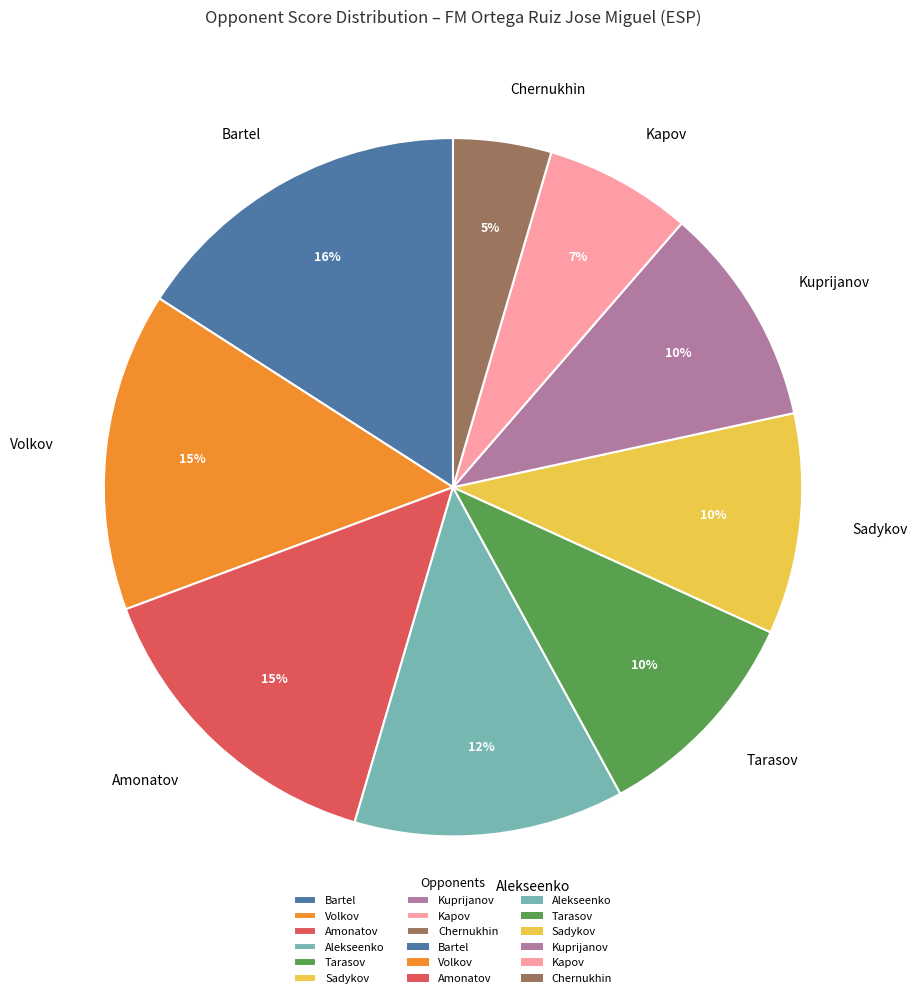

To the nearest percent, what is the combined percentage of Kuprijanov and Amonatov?

25%